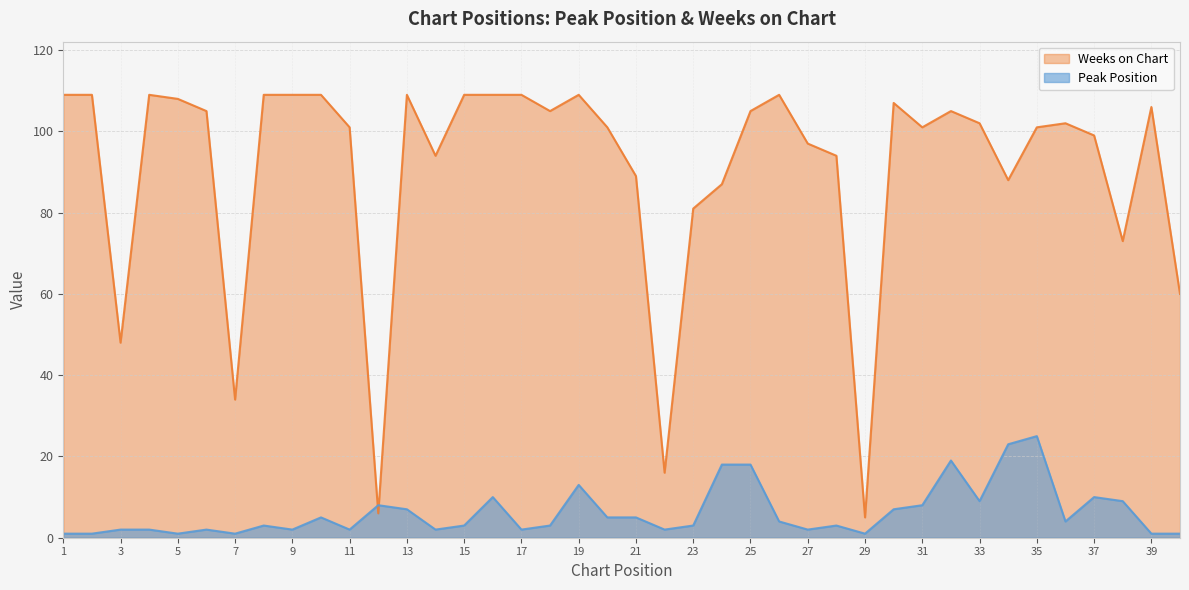

How many times do Peak Position and Weeks on Chart cross each other?

2